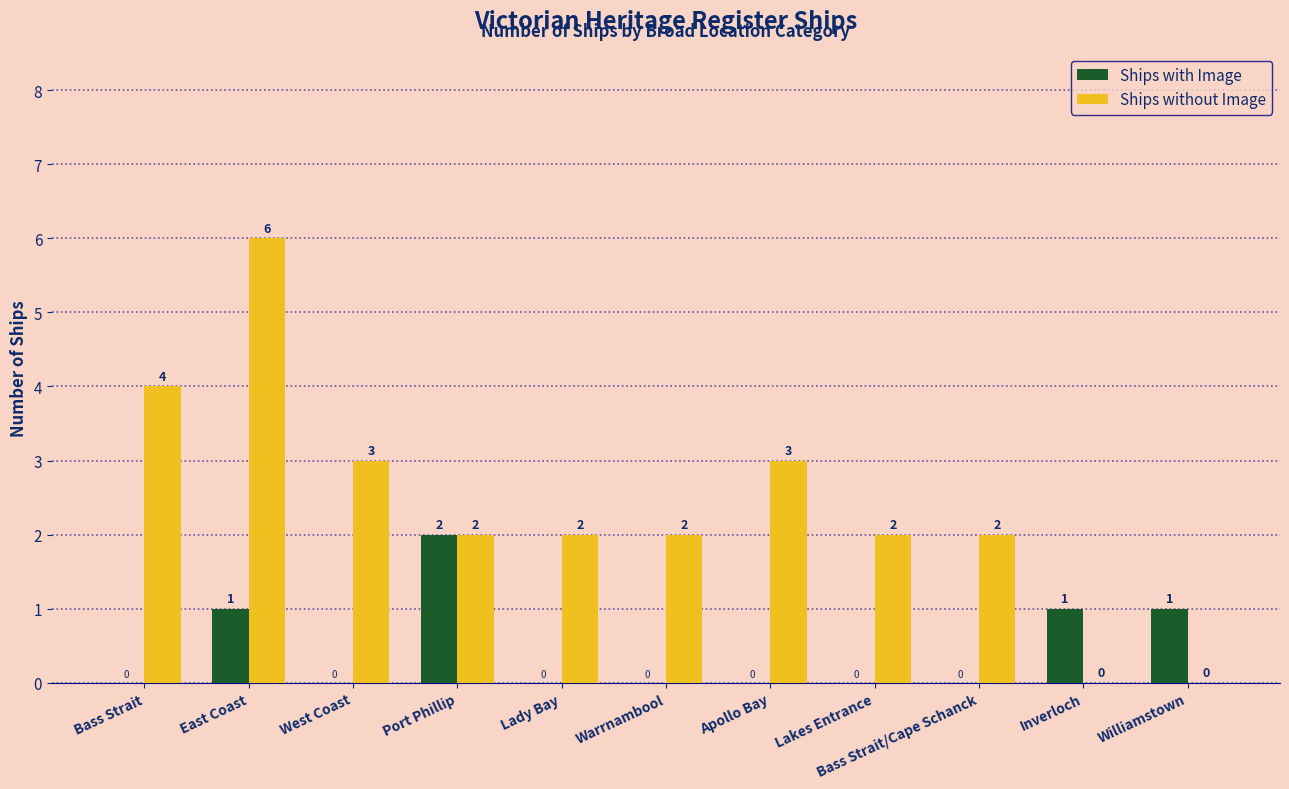

How many Ships with Image values are between 0 and 1?

10